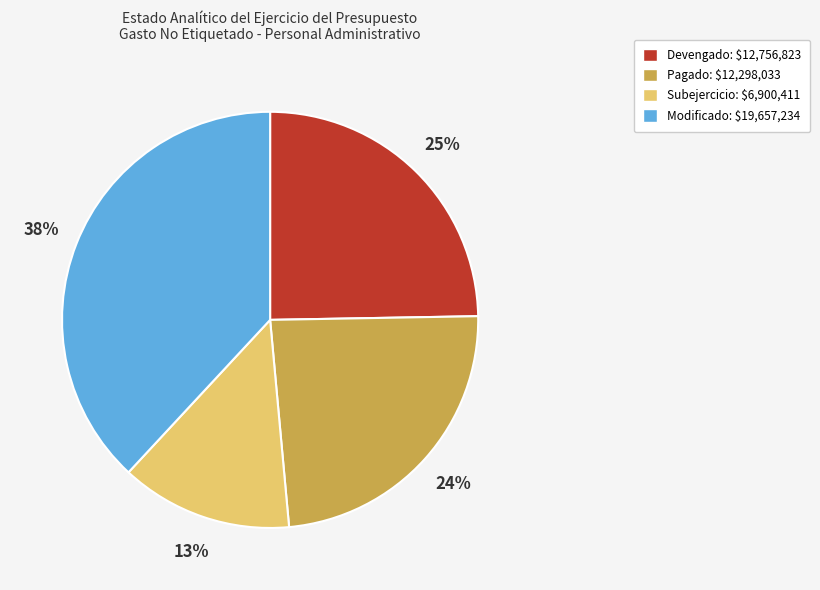

How many slices are in this pie chart?

4